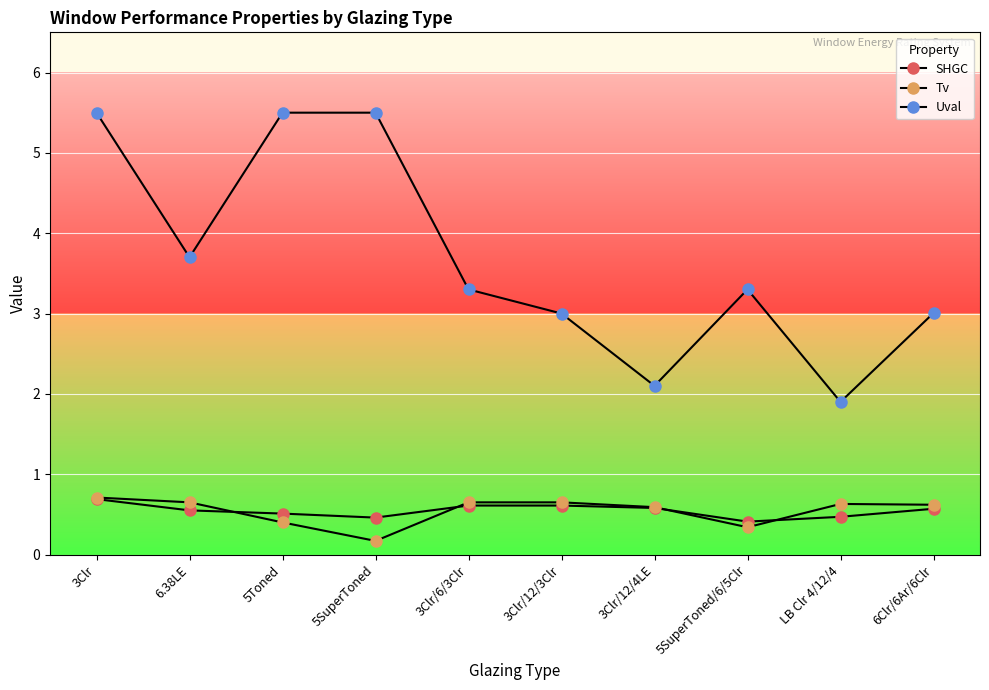

What is the lowest value of the SHGC series?

0.4